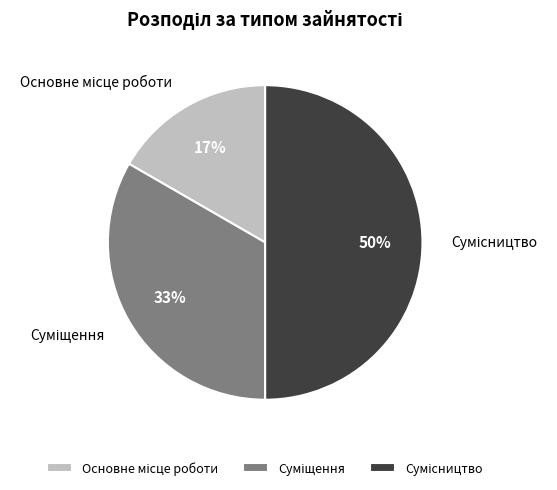

To the nearest percent, what is the difference between the largest and smallest slice percentages?

33%